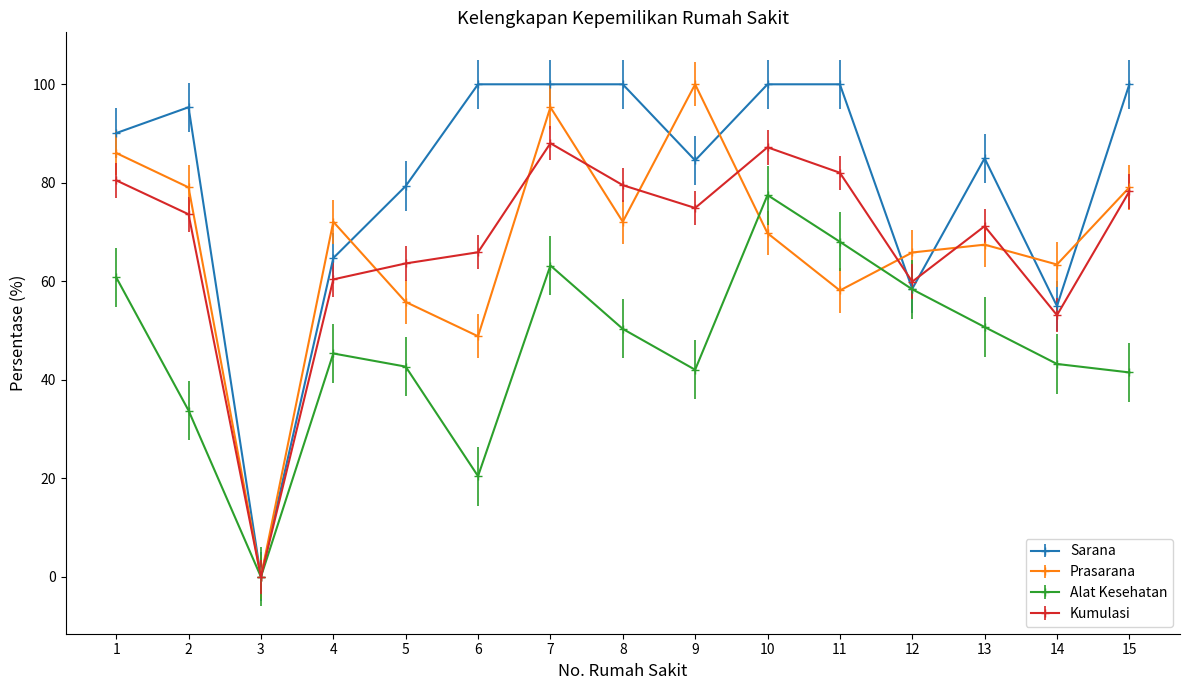

Which category has the lowest value across all series?

3